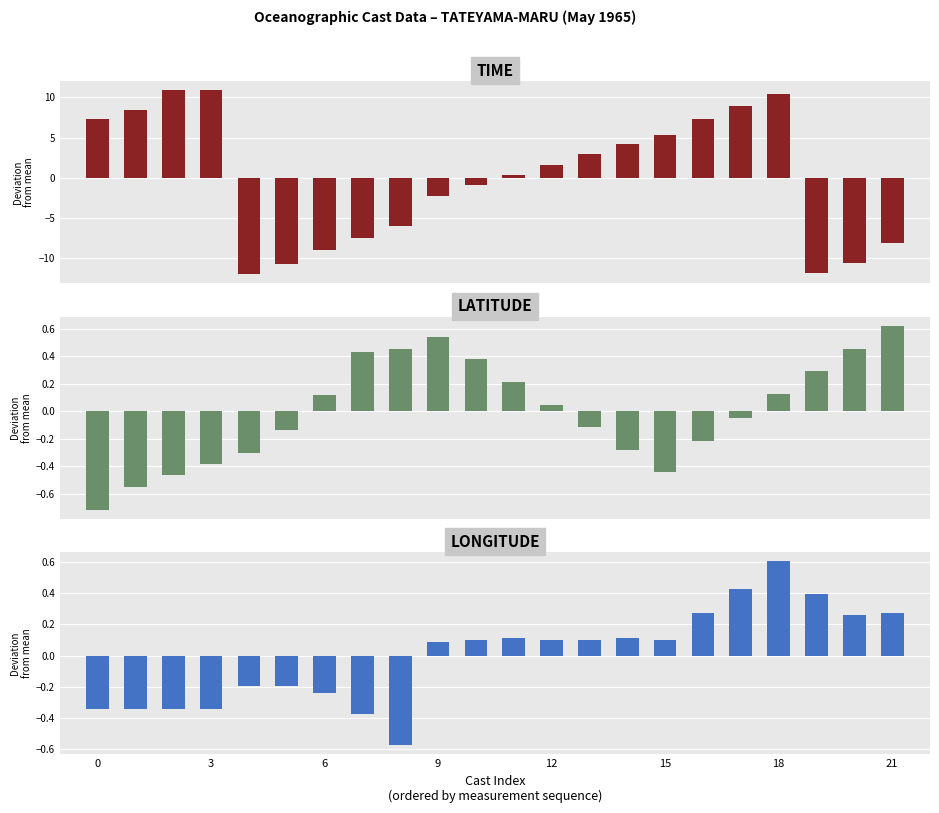

List the series in order of their overall mean, lowest first.

LONGITUDE, TIME, LATITUDE